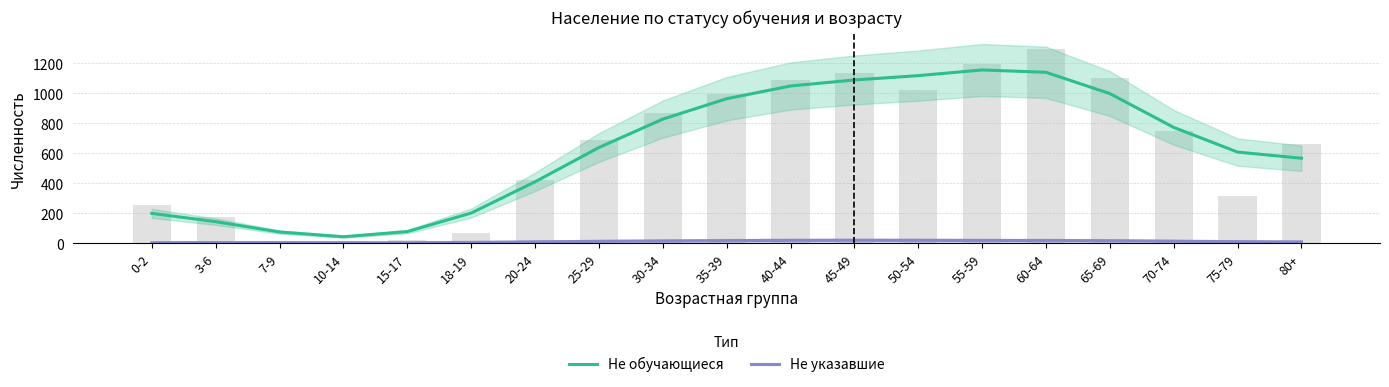

Where is Не указавшие nearest to the value 11?

75-79